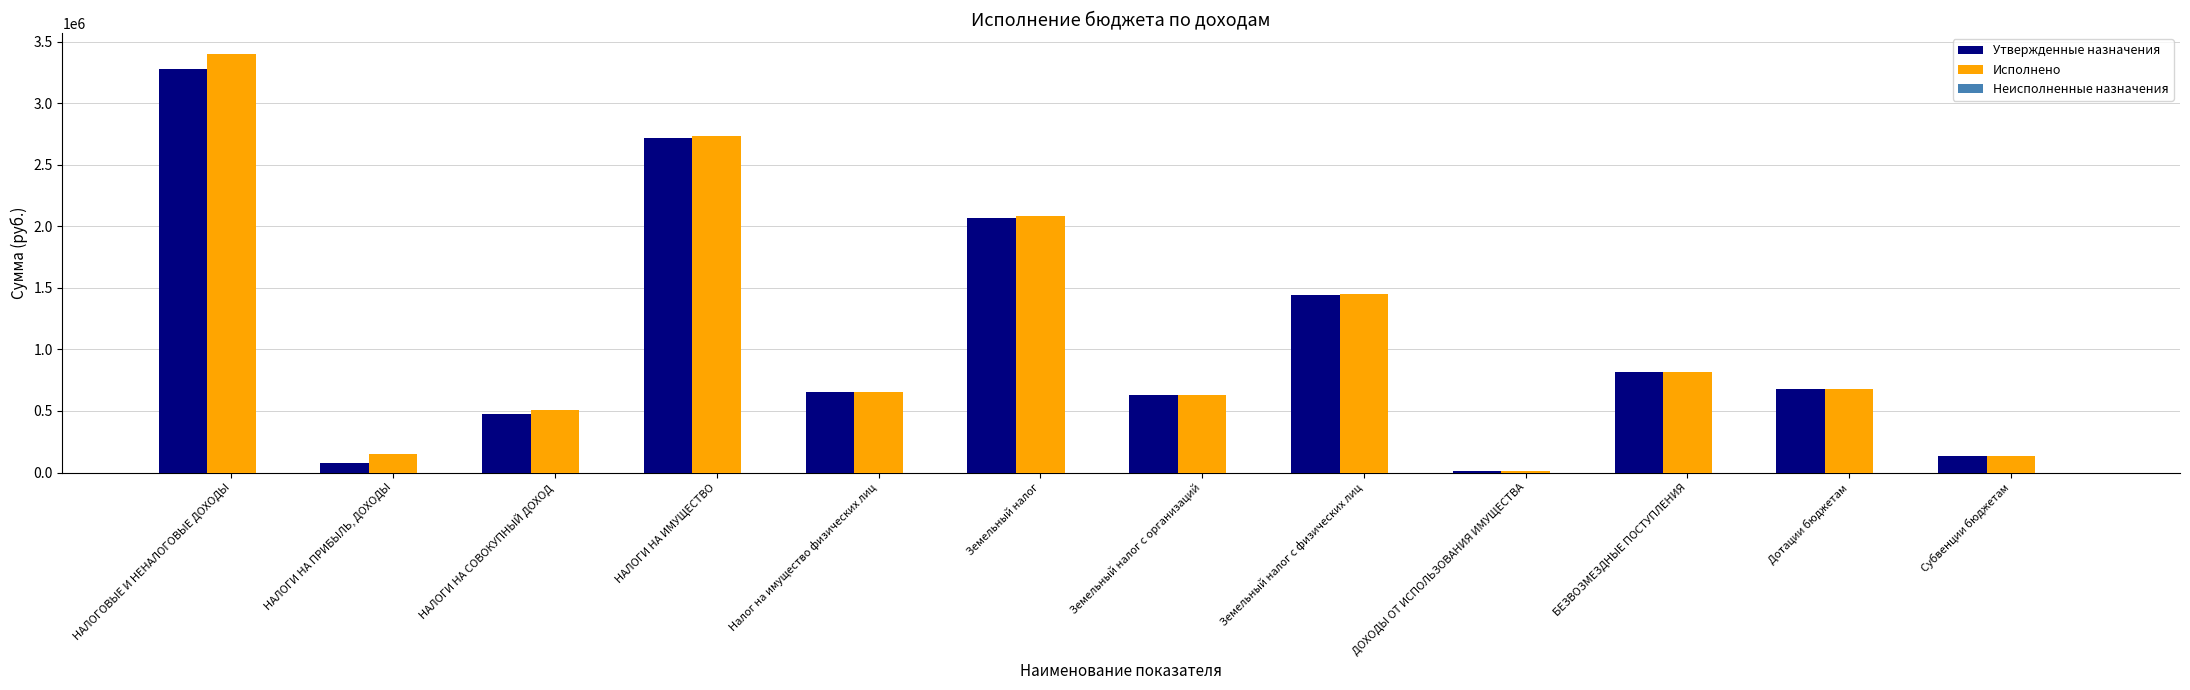

Is it true that Утвержденные назначения equals 2718798.0 at НАЛОГИ НА ИМУЩЕСТВО?

True